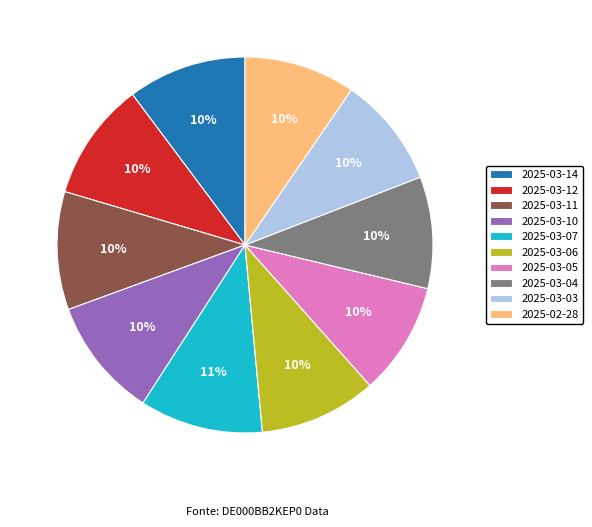

Is there any slice that represents more than half of the pie?

No